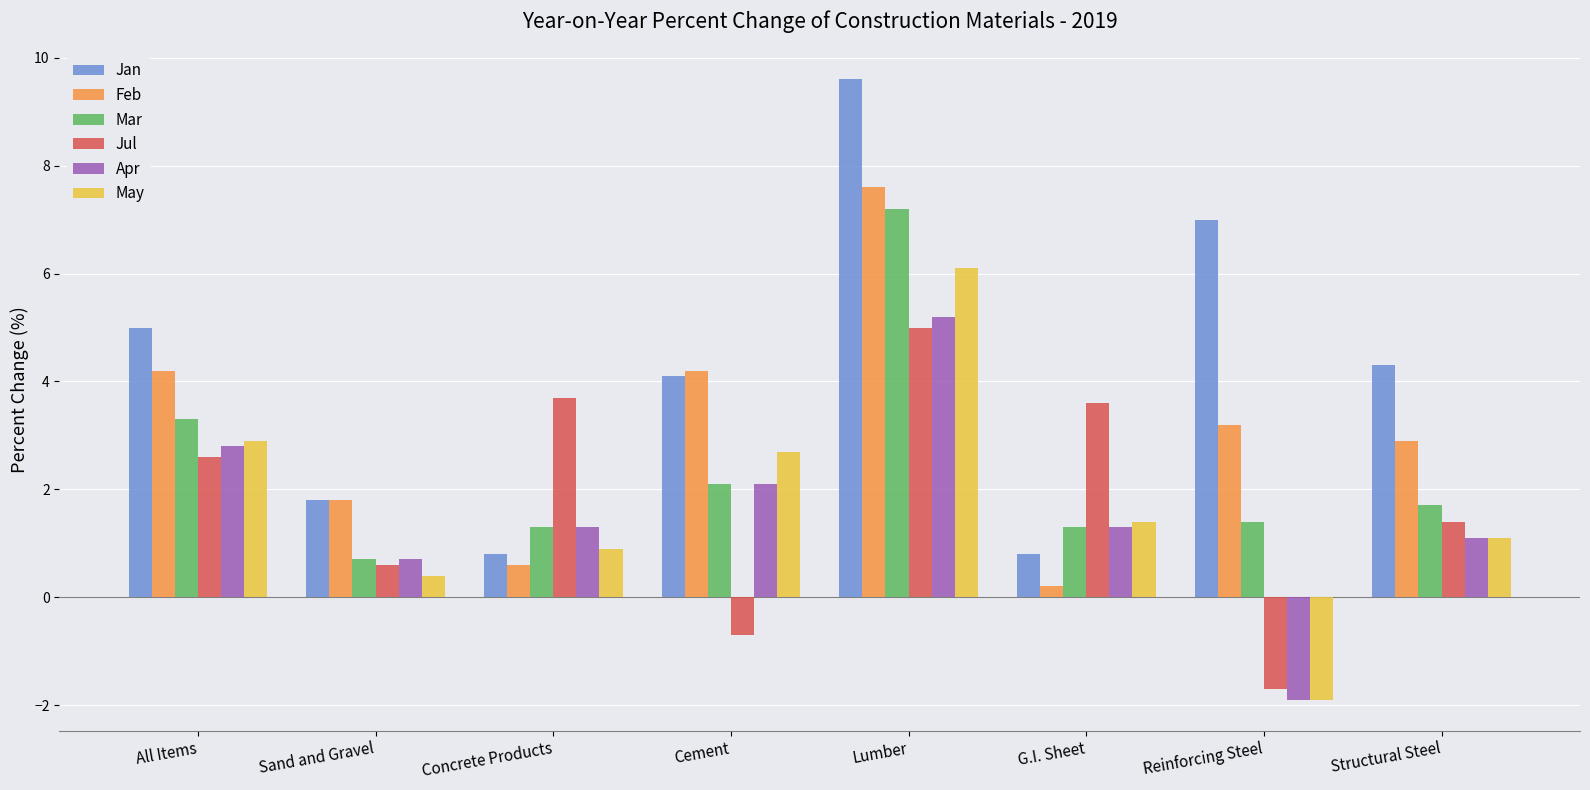

How many data points in May are above 1?

5